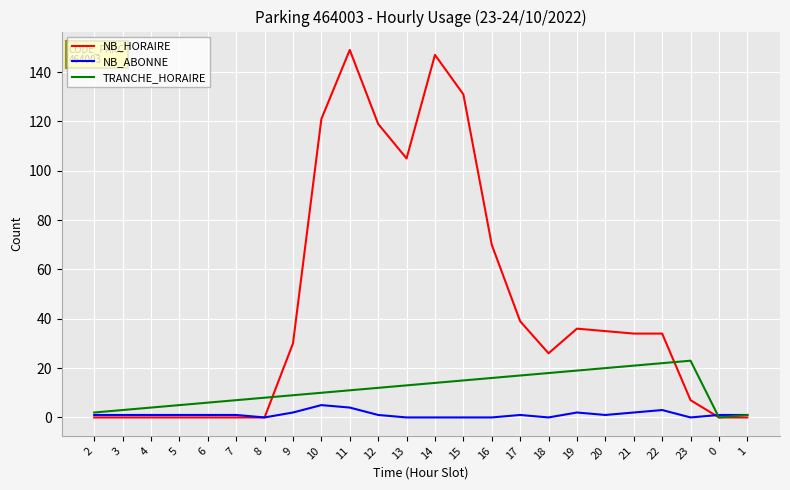

Reading right to left, list all the values displayed in this chart.

NB_HORAIRE: 0	0	7	34	34	35	36	26	39	70	131	147	105	119	149	121	30	0	0	0	0	0	0	0
NB_ABONNE: 1	1	0	3	2	1	2	0	1	0	0	0	0	1	4	5	2	0	1	1	1	1	1	1
TRANCHE_HORAIRE: 1	0	23	22	21	20	19	18	17	16	15	14	13	12	11	10	9	8	7	6	5	4	3	2